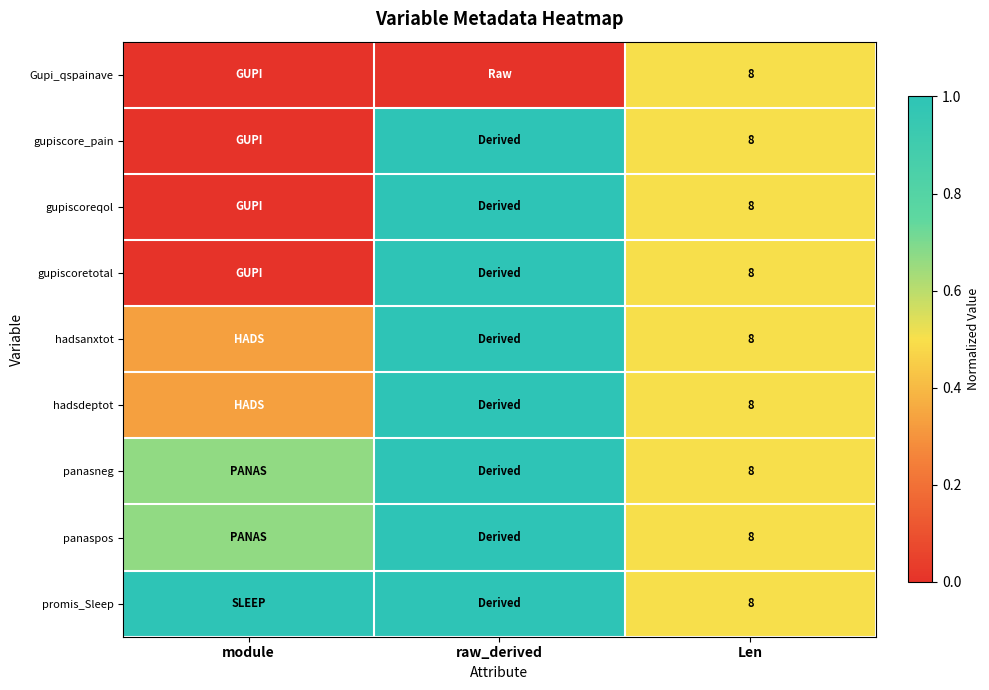

Is it true that promis_Sleep equals 0.1 at Len?

False